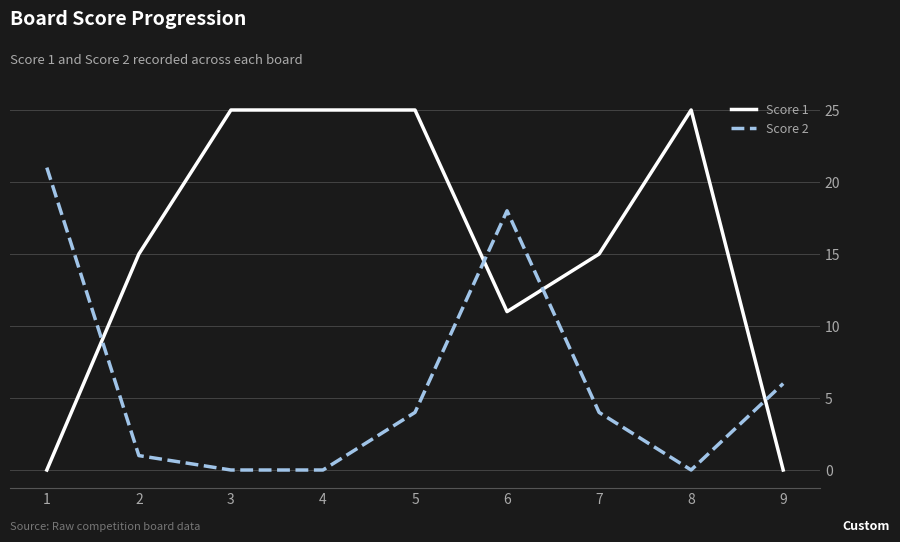

Reading left to right, list all the values displayed in this chart.

Score 1: 1=0	2=15	3=25	4=25	5=25	6=11	7=15	8=25	9=0
Score 2: 1=21	2=1	3=0	4=0	5=4	6=18	7=4	8=0	9=6